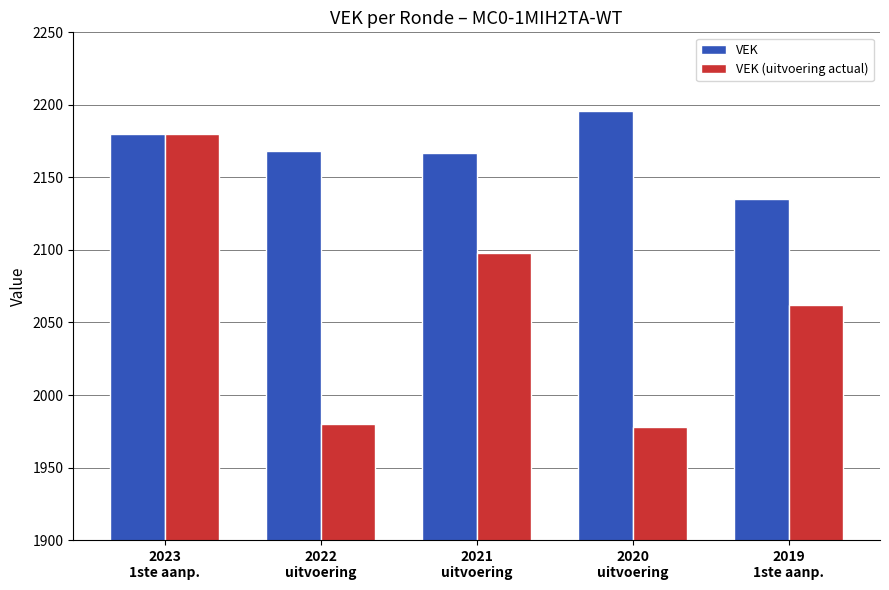

How many values in the VEK (uitvoering actual) series are below 2062?

2